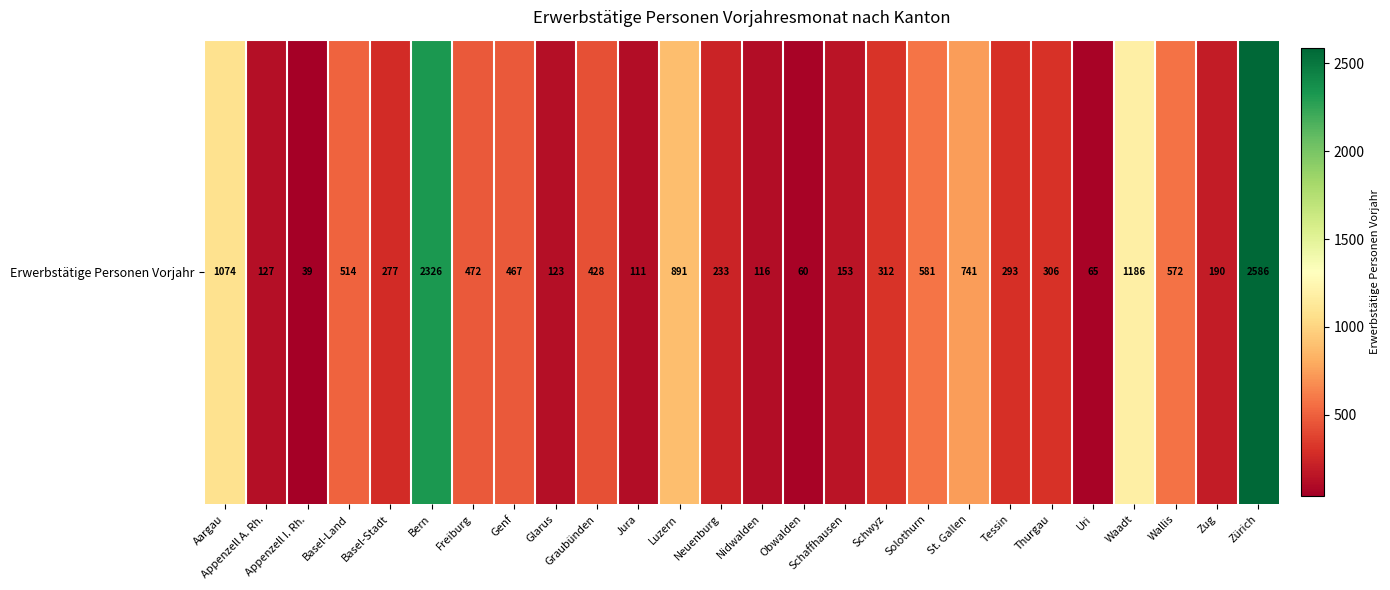

What is the minimum value shown in the chart?

39